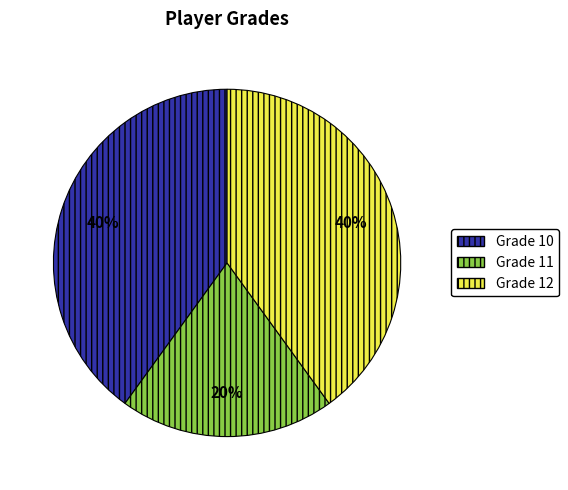

To the nearest percent, what is the difference between the largest and smallest slice percentages?

20%